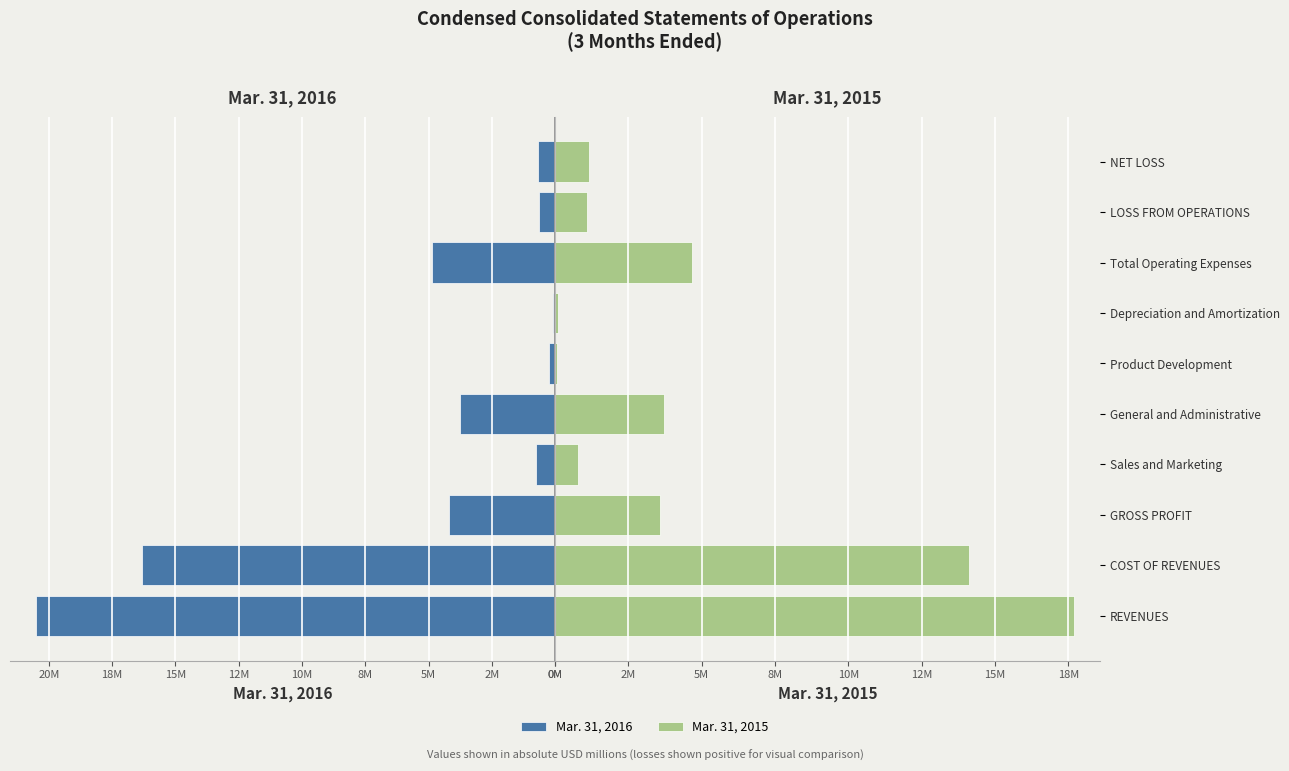

What is the sum of all Mar. 31, 2016 values?

52.0